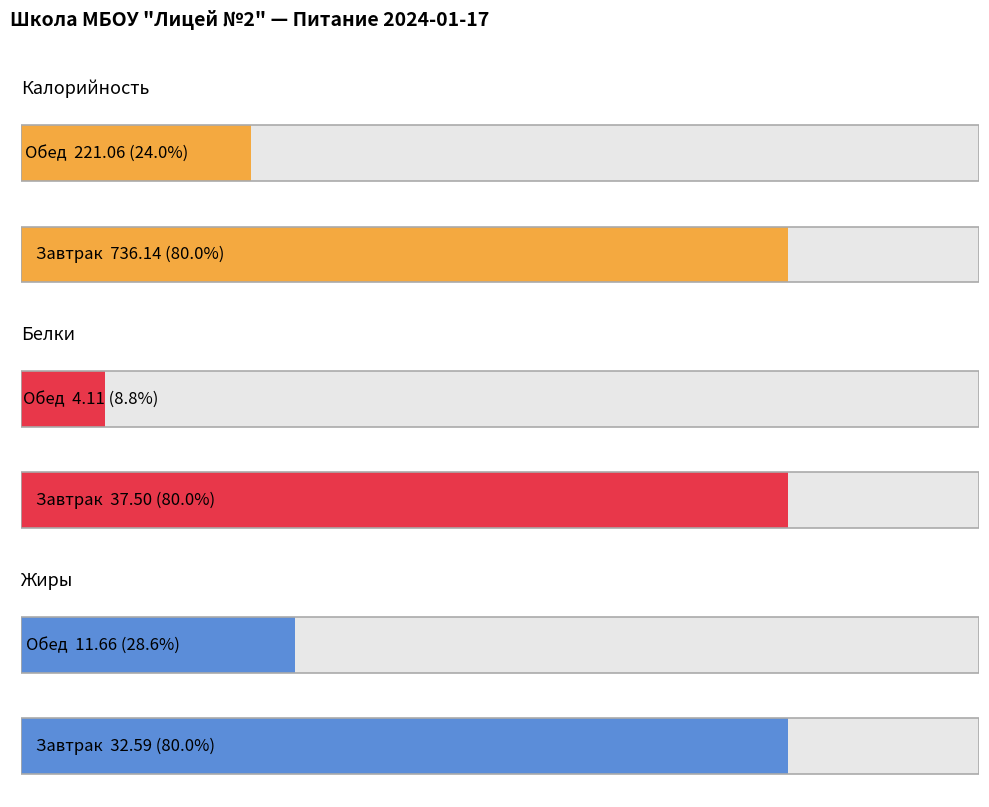

What is the maximum value shown in the chart?

736.1